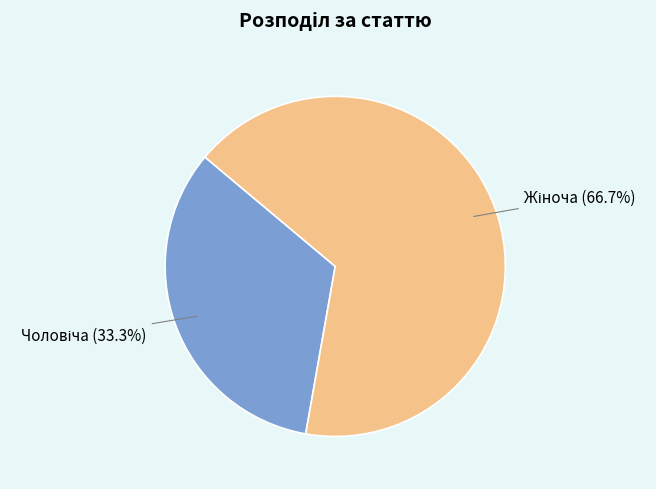

How many slices are in this pie chart?

2